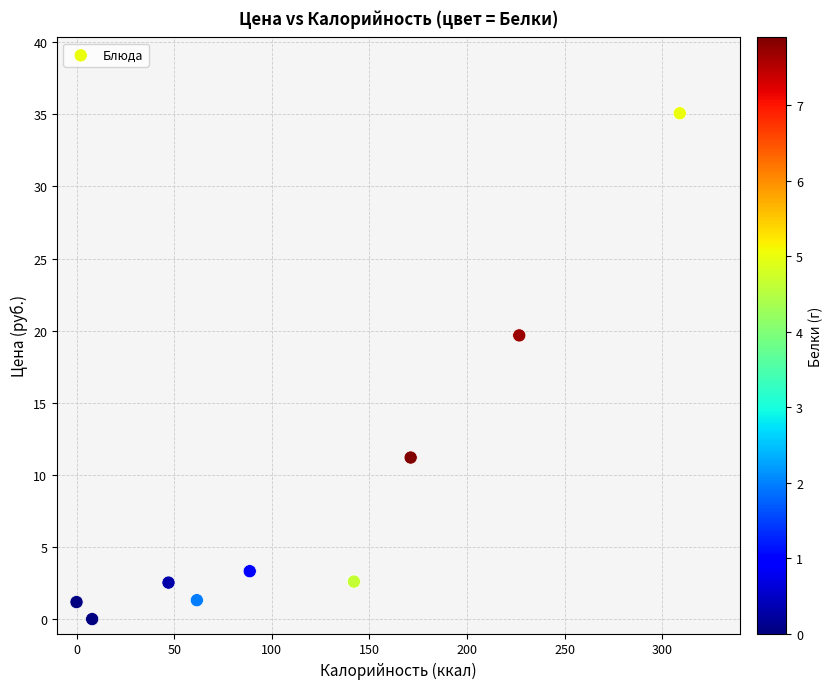

What is the average X value?

117.1